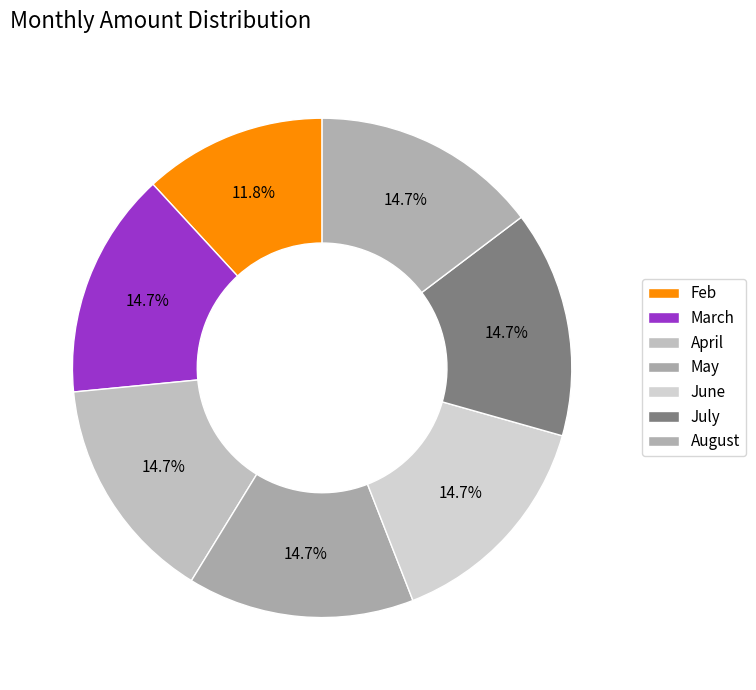

What is the ratio of the value at March to the value at May?

1.0